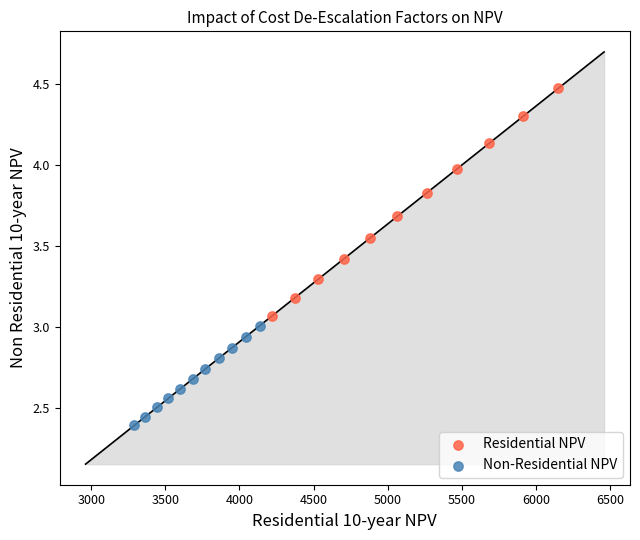

Which series contains the highest Y value?

Residential NPV